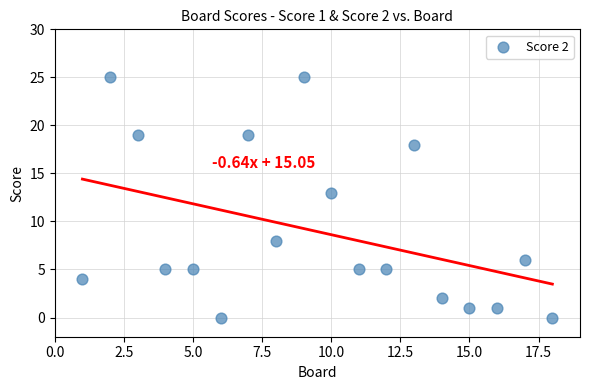

What is the range of X values (max minus min)?

17